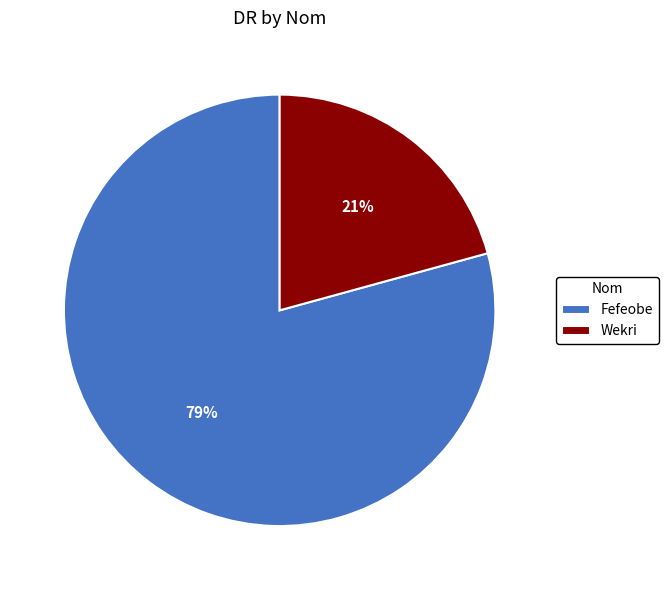

What is the ratio of the value at Fefeobe to the value at Wekri?

3.8